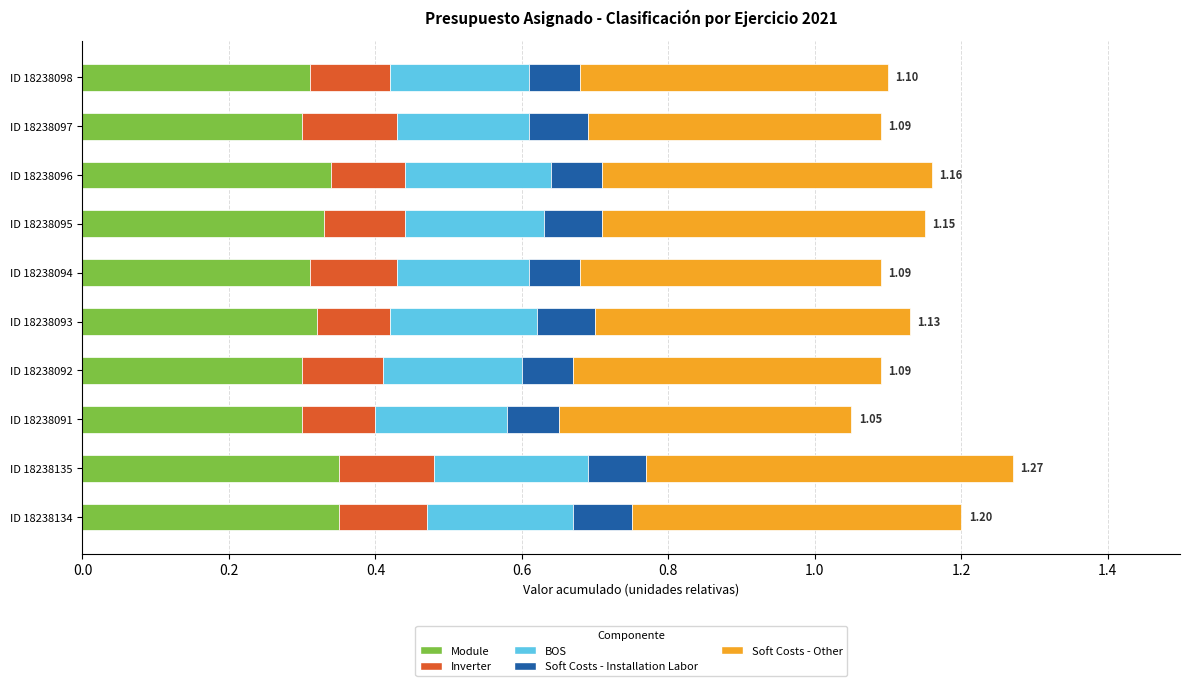

What is the total value across all series at ID 18238093?

1.1